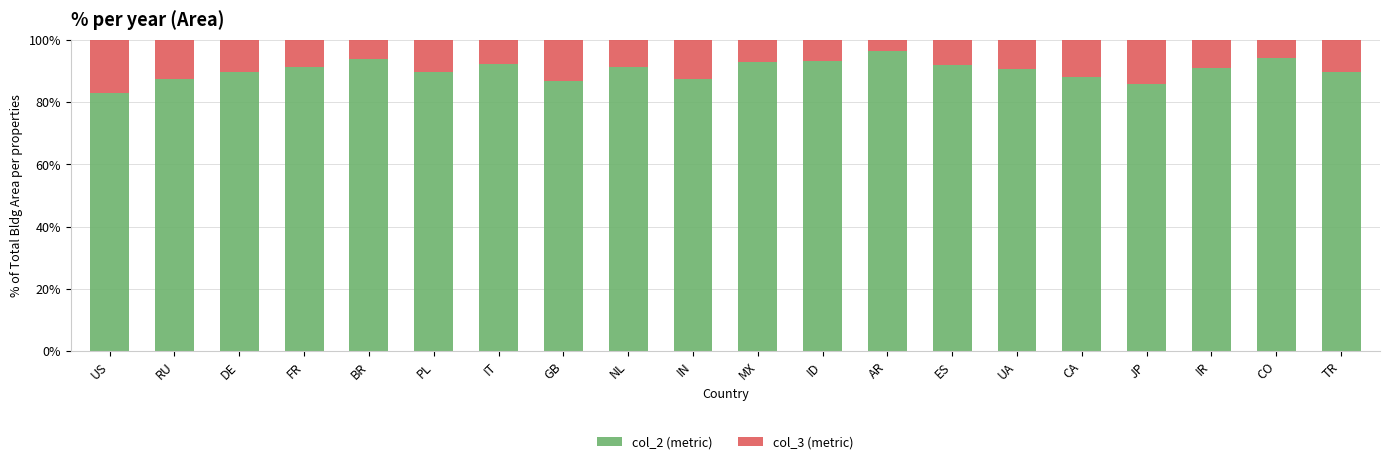

What is the total value across all series at ID?

100.0